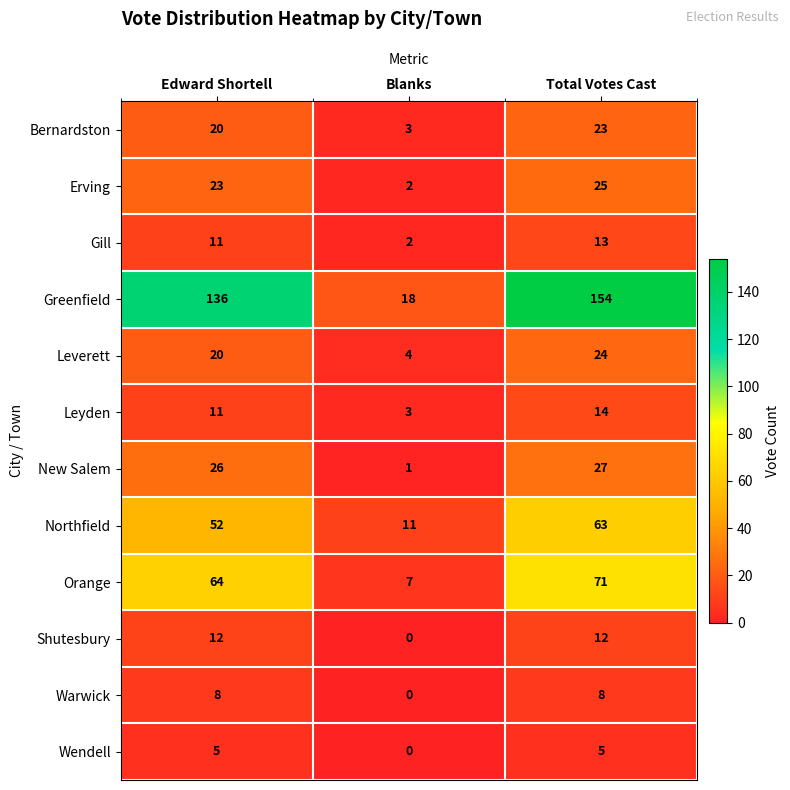

What is the difference between the second highest and minimum values in the Shutesbury series?

12